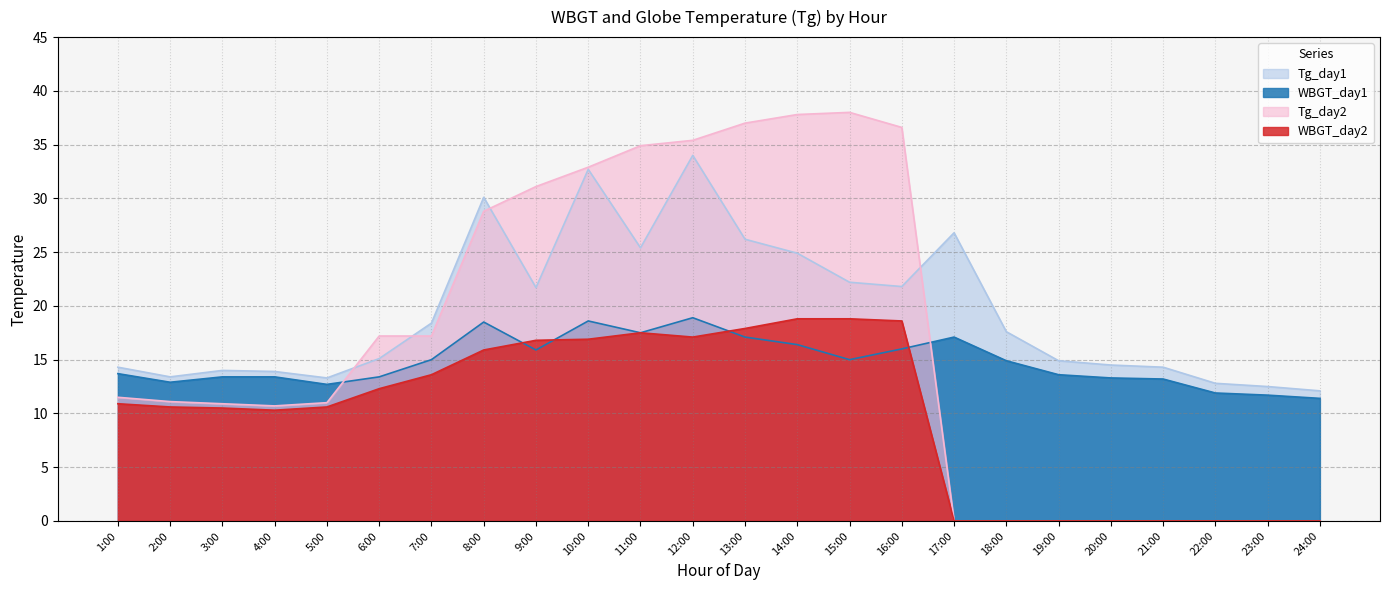

Reading right to left, what are all the values shown in this chart?

WBGT_day1: 11.4	11.7	11.9	13.2	13.3	13.6	14.9	17.1	16.0	15.0	16.4	17.1	18.9	17.5	18.6	15.9	18.5	15.0	13.4	12.7	13.4	13.4	12.9	13.7
Tg_day1: 12.1	12.5	12.8	14.3	14.5	14.9	17.6	26.8	21.8	22.2	24.9	26.2	34.0	25.4	32.7	21.7	30.1	18.4	15.1	13.3	13.9	14.0	13.4	14.3
WBGT_day2: 0.0	0.0	0.0	0.0	0.0	0.0	0.0	0.0	18.6	18.8	18.8	17.9	17.1	17.5	16.9	16.8	15.9	13.6	12.3	10.6	10.3	10.5	10.6	10.9
Tg_day2: 0.0	0.0	0.0	0.0	0.0	0.0	0.0	0.0	36.6	38.0	37.8	37.0	35.4	34.9	32.9	31.1	28.8	17.2	17.2	11.0	10.7	10.9	11.1	11.5